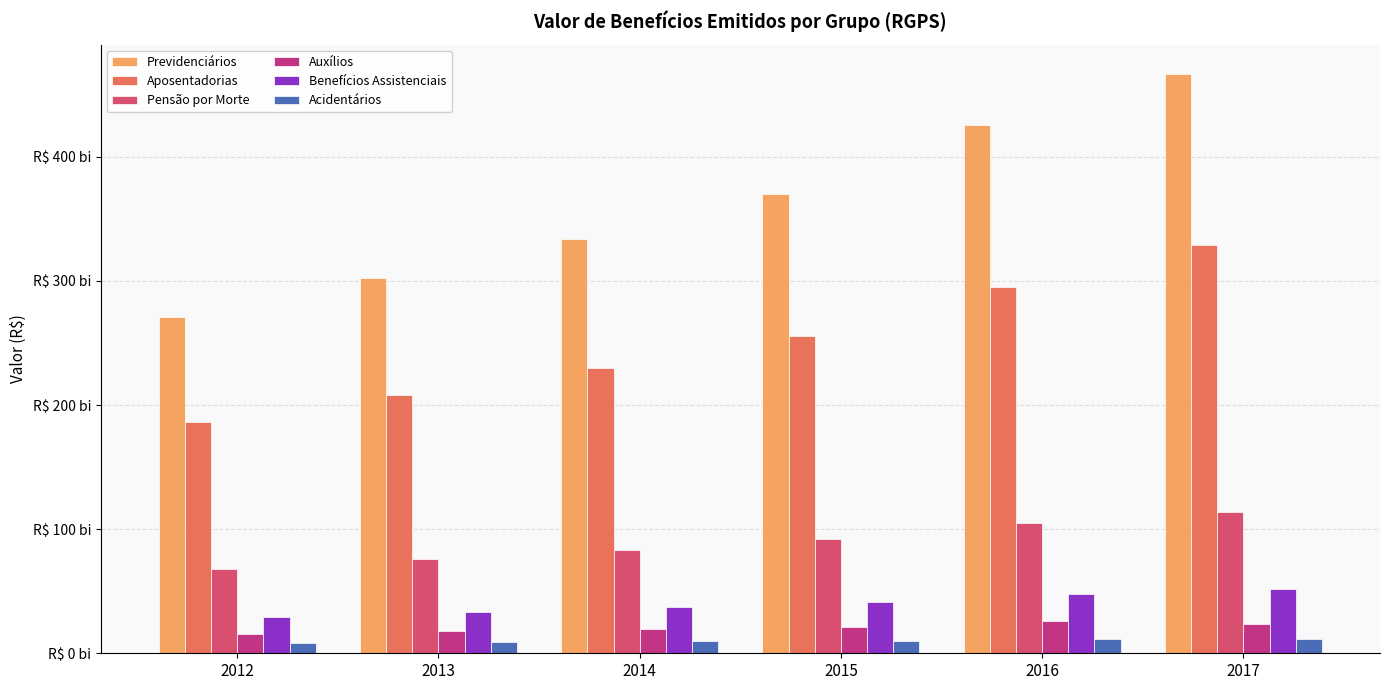

Which series has the largest range (max minus min)?

Previdenciários